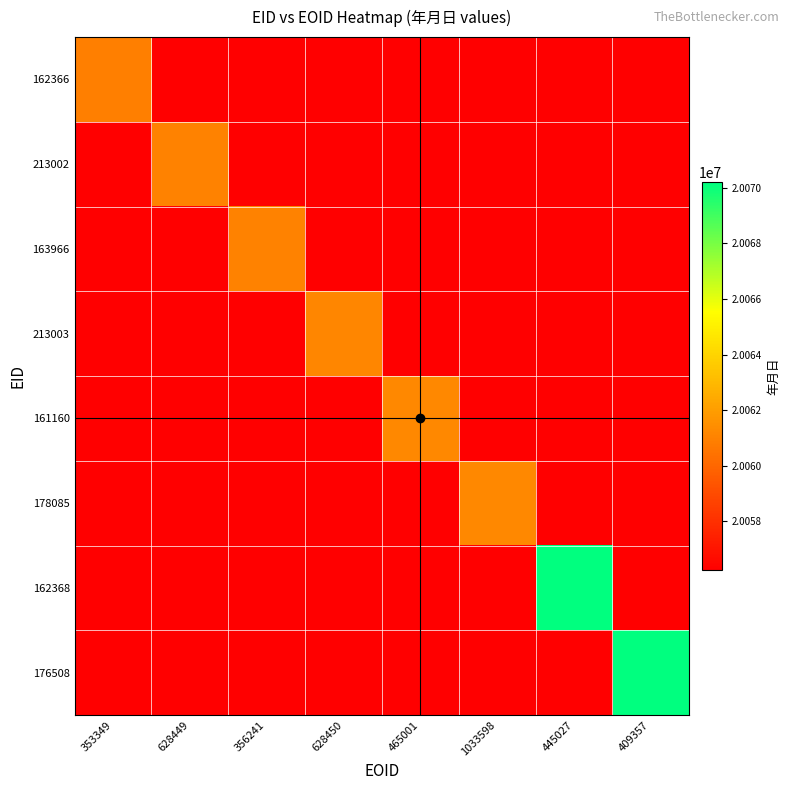

At how many categories does at least one series exceed 20064678?

2